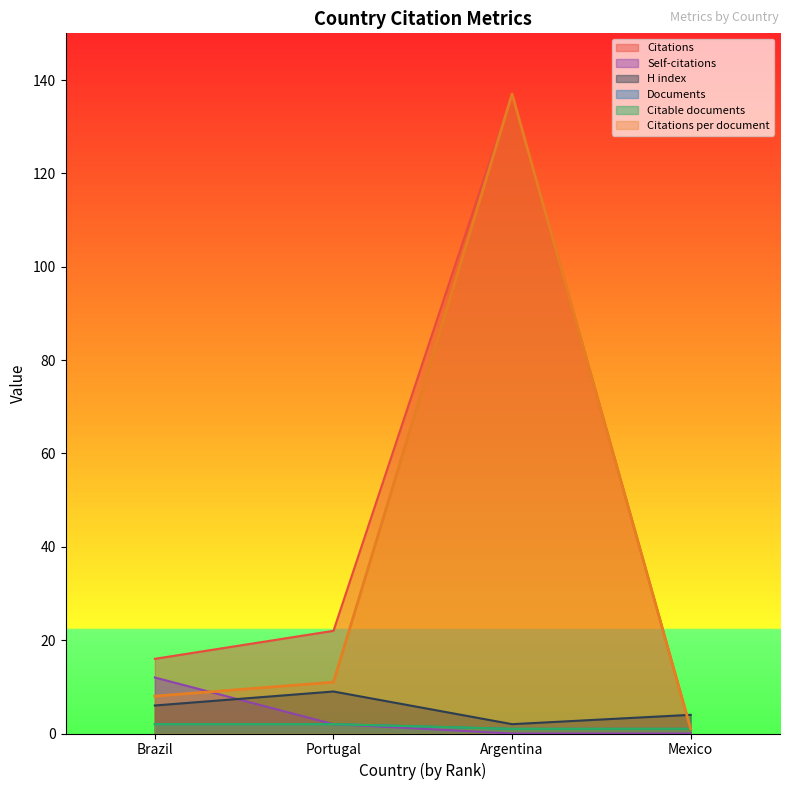

Does the chart have visible grid lines?

No